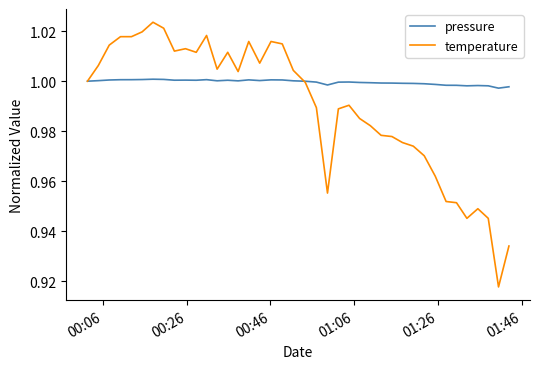

List the series in order of their peak value, lowest first.

pressure, temperature